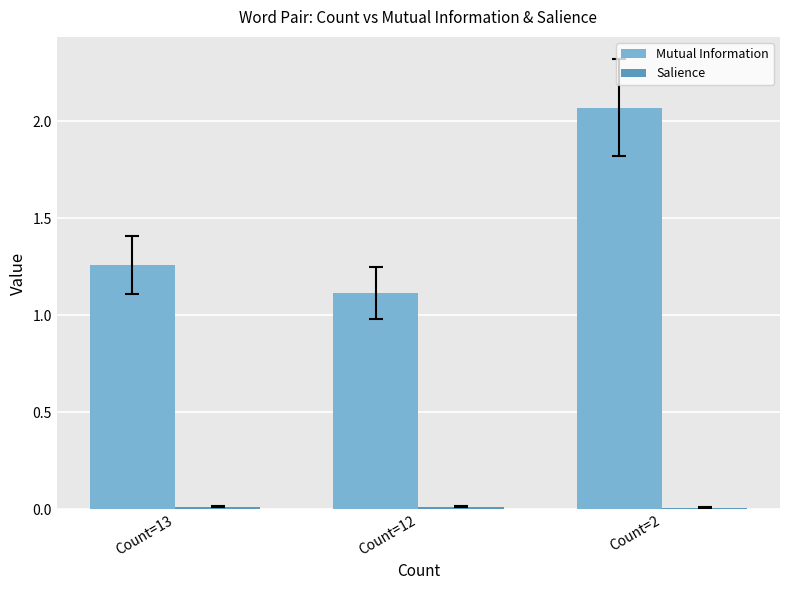

Rank the categories by Mutual Information value from lowest to highest.

Count=12, Count=13, Count=2